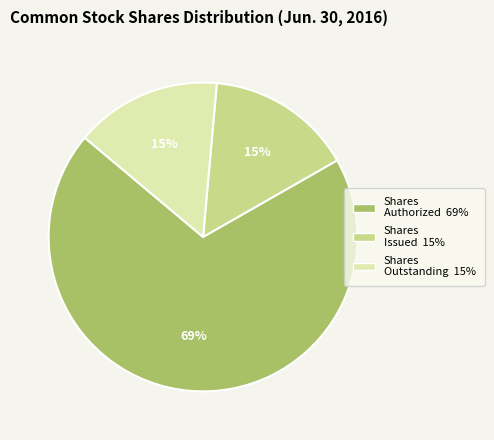

Does any single category account for the majority?

Yes